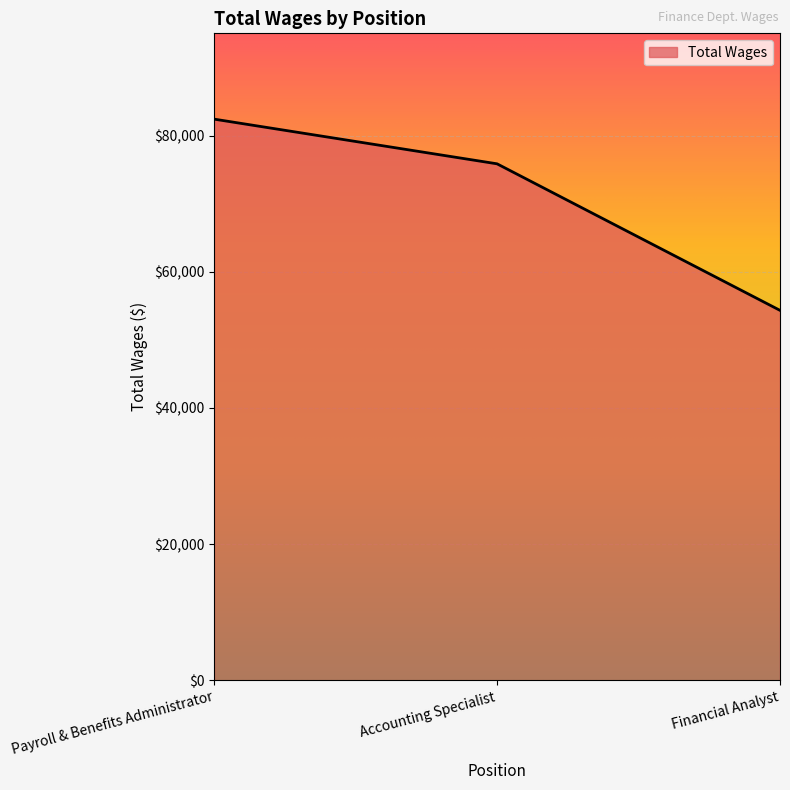

What is the change in value from Payroll & Benefits Administrator to Financial Analyst?

-28072